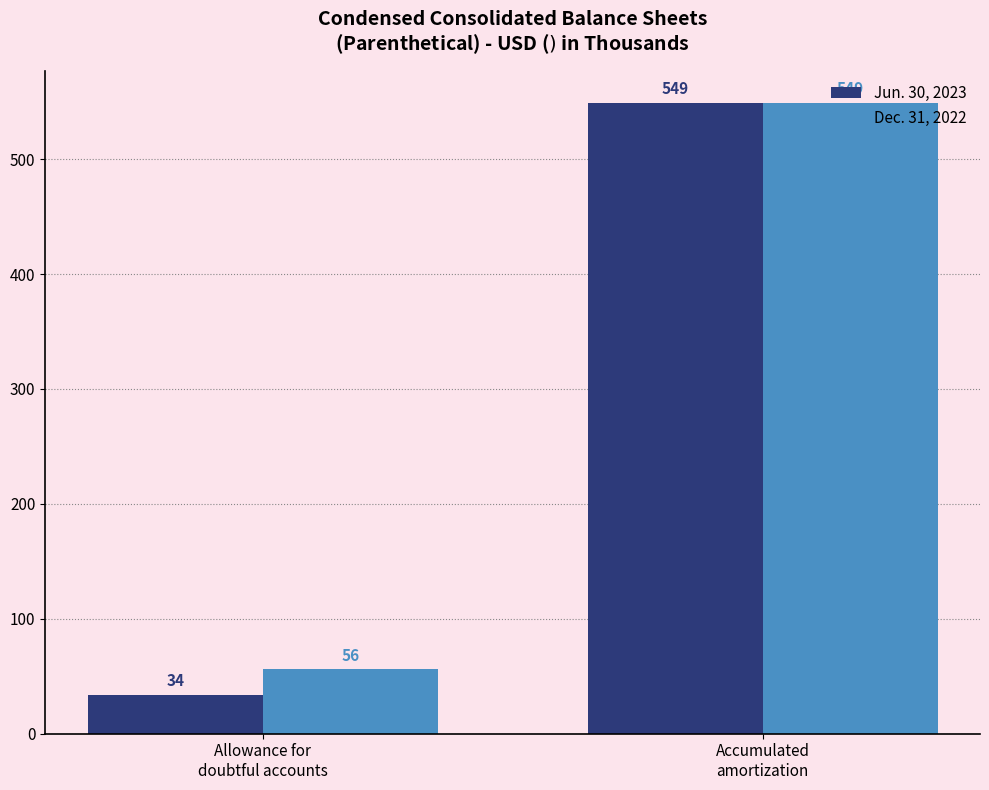

The Dec. 31, 2022 series shows 244 at Accumulated
amortization. True or false?

False